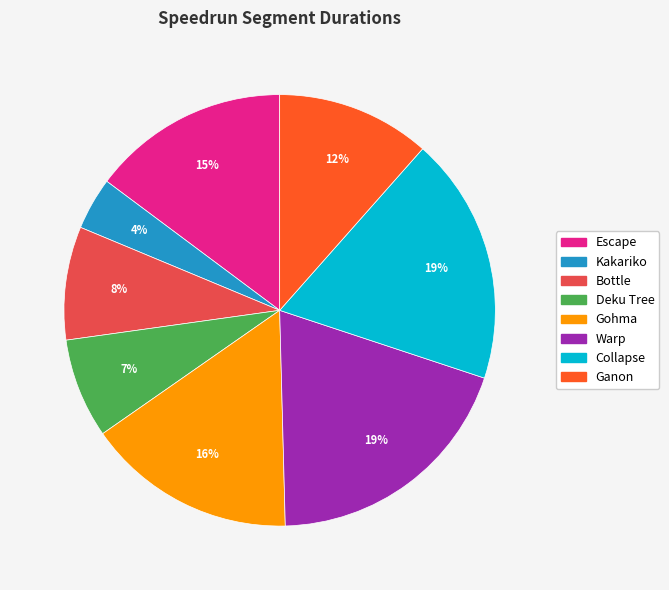

Is there any slice that represents more than half of the pie?

No